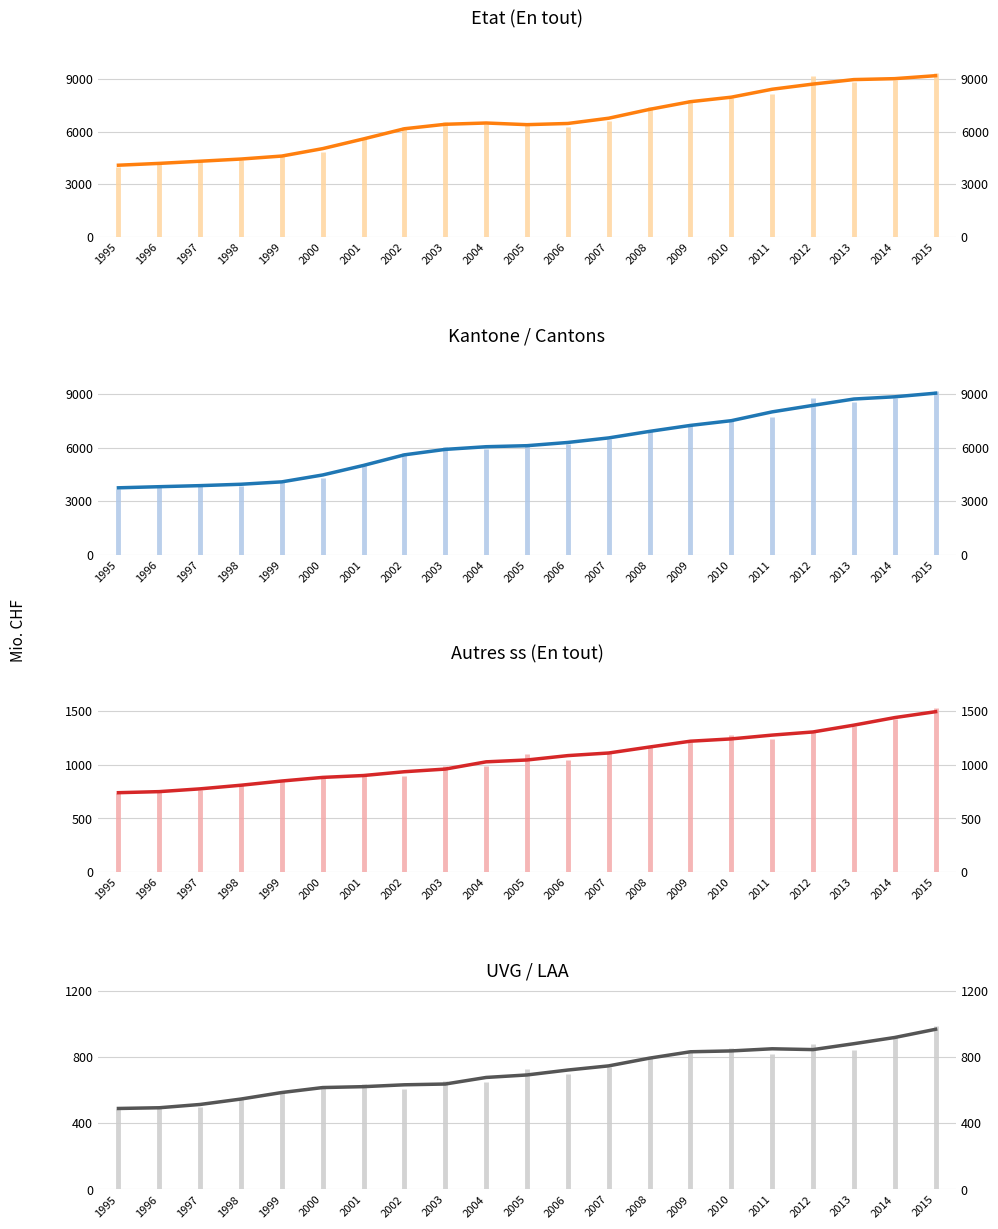

What is the value of the Etat (En tout) point at the 4th from the left?

4443.2